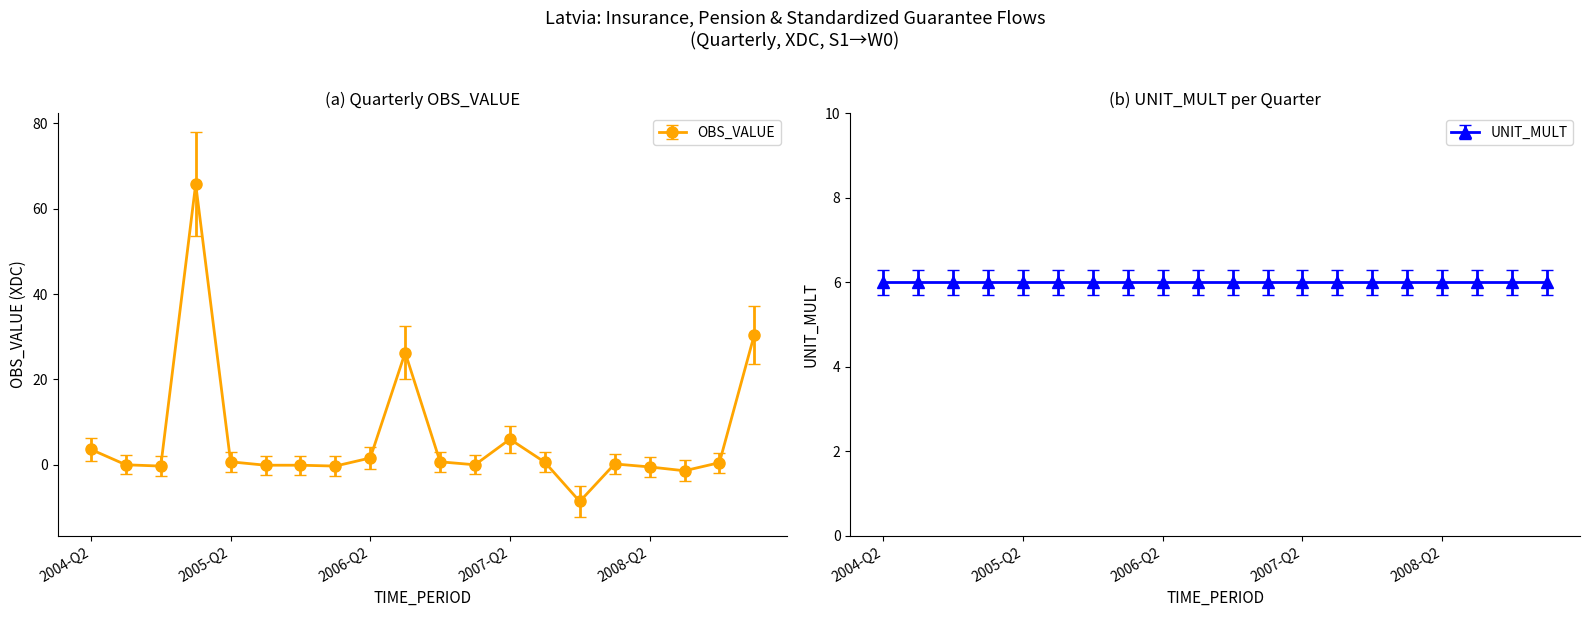

What is the sum of all values?

125.2